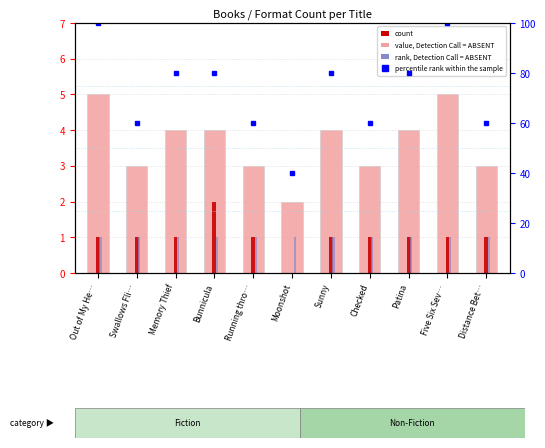

Is it true that count equals 5 at Running thro…?

False